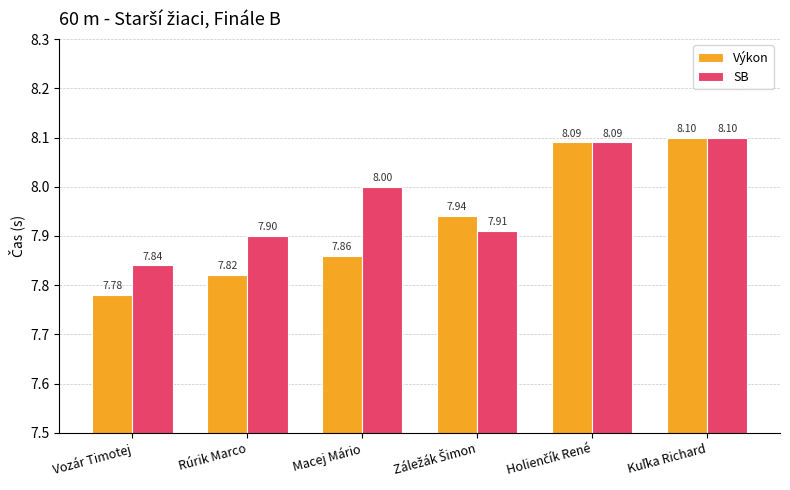

Is the value of SB at Macej Mário greater than the value of Výkon at Vozár Timotej?

Yes